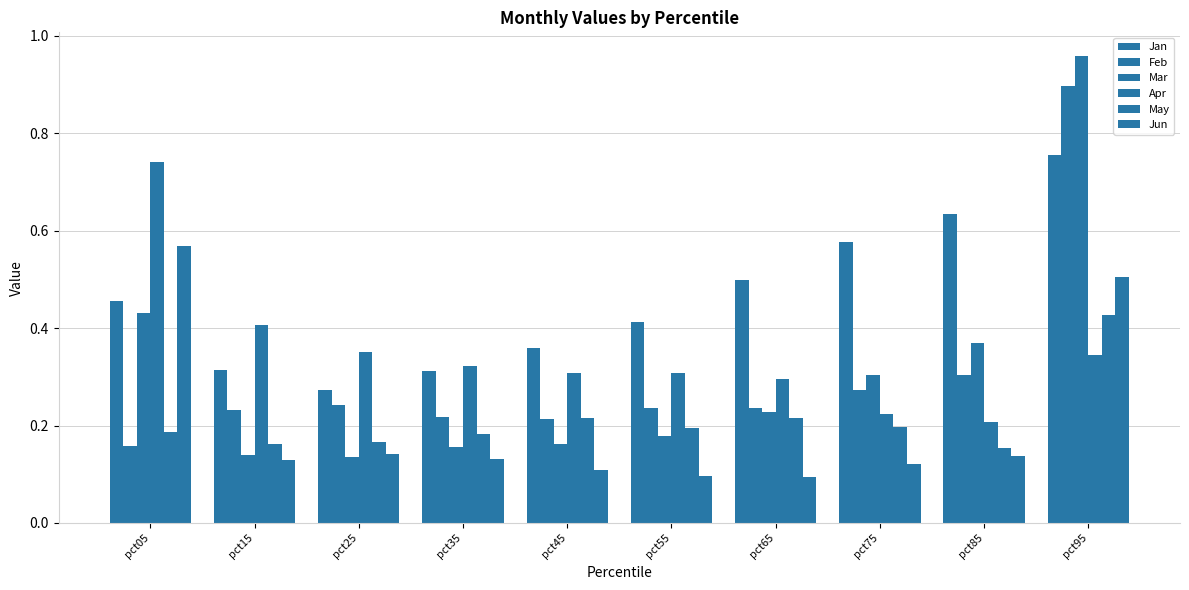

Is the value of Mar at pct25 greater than the value of May at pct95?

No